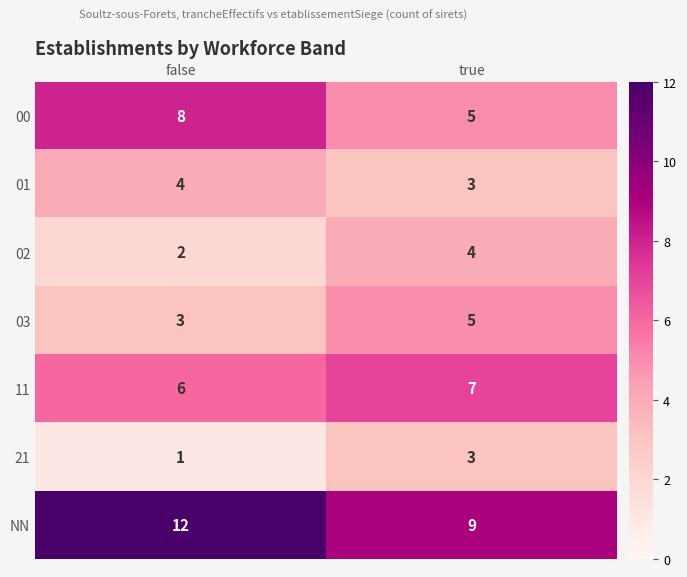

What is the difference between the highest and lowest values at false?

11